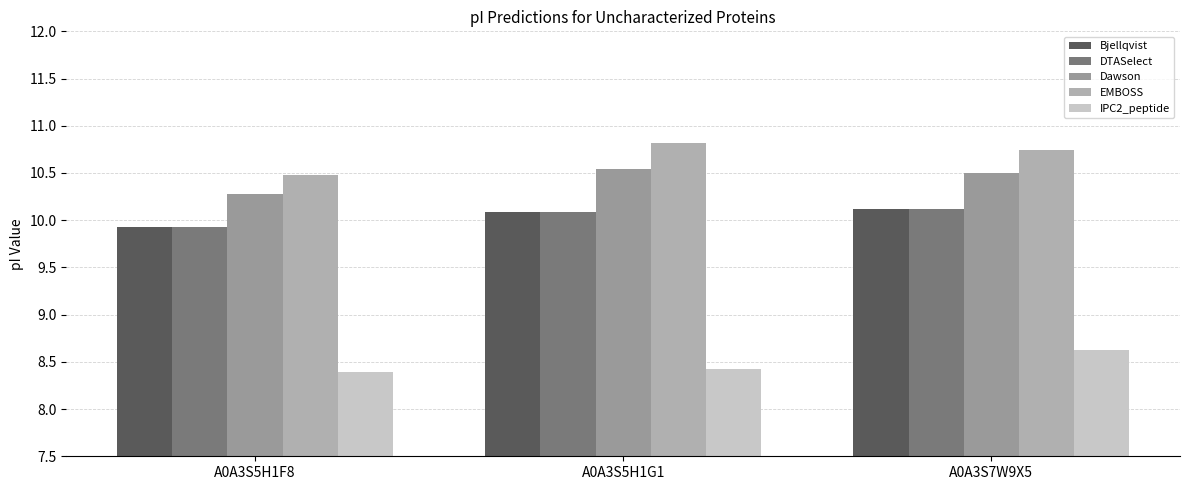

How many EMBOSS values are between 10 and 11?

3